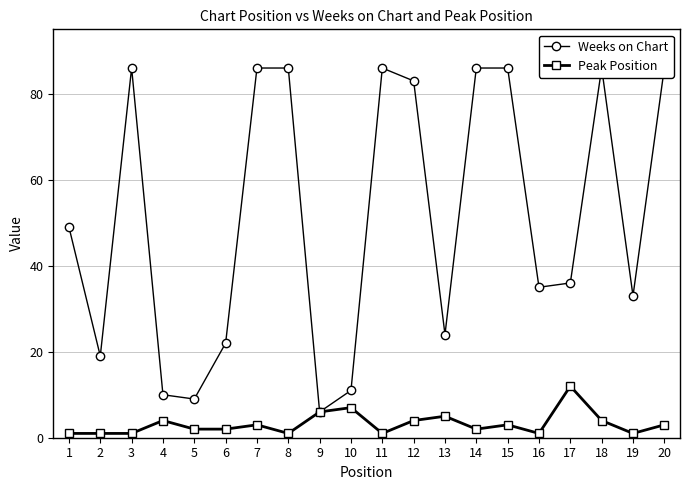

What value does the Weeks on Chart series have at 4?

10